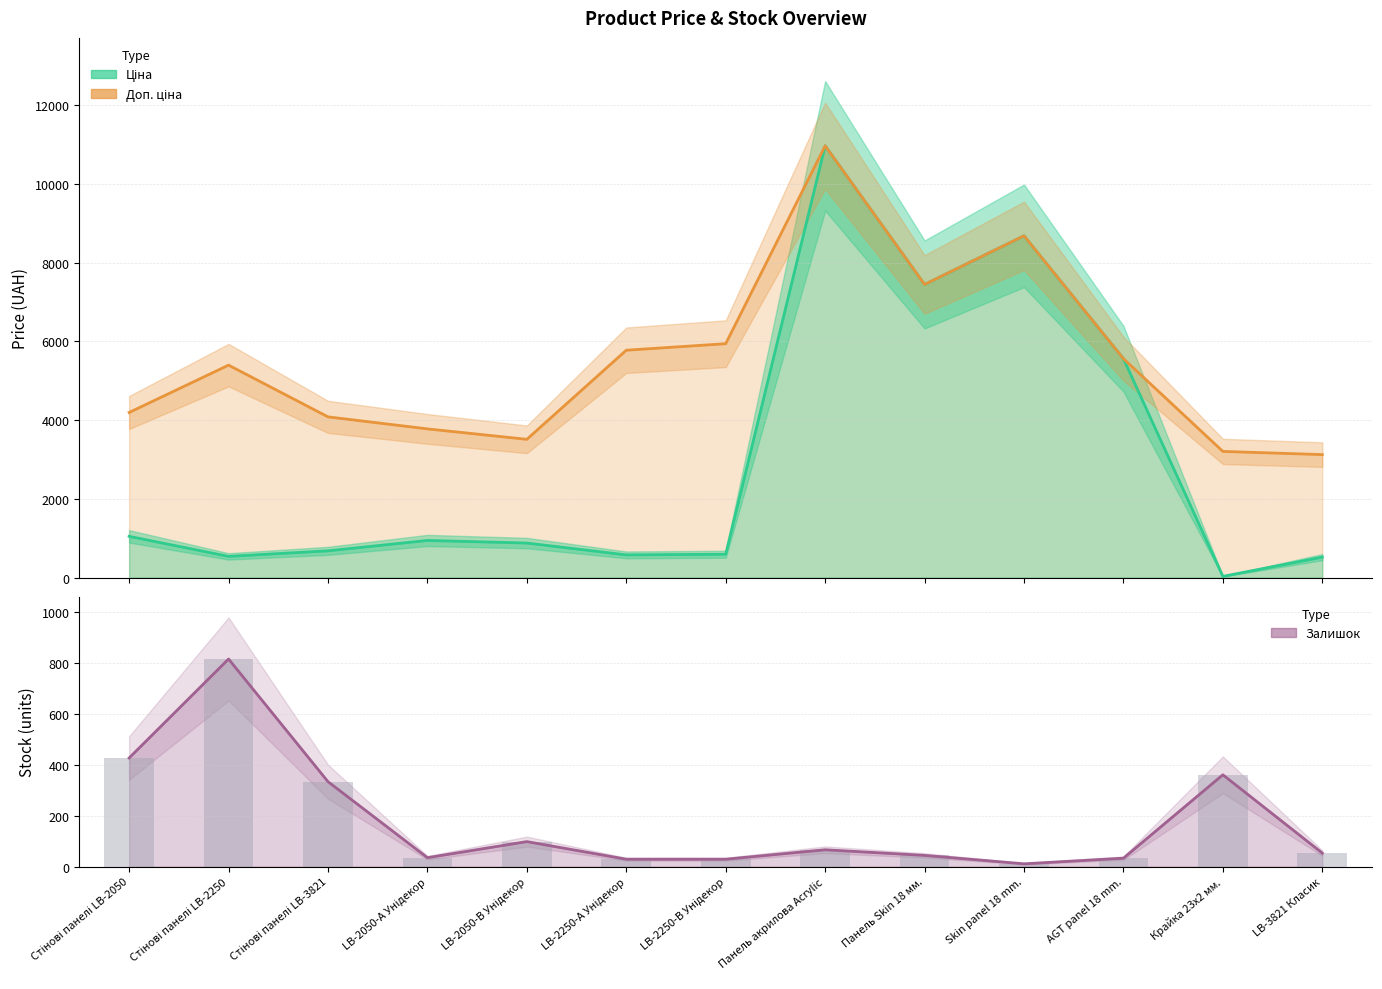

How many values in the Доп. ціна series exceed 5395?

7